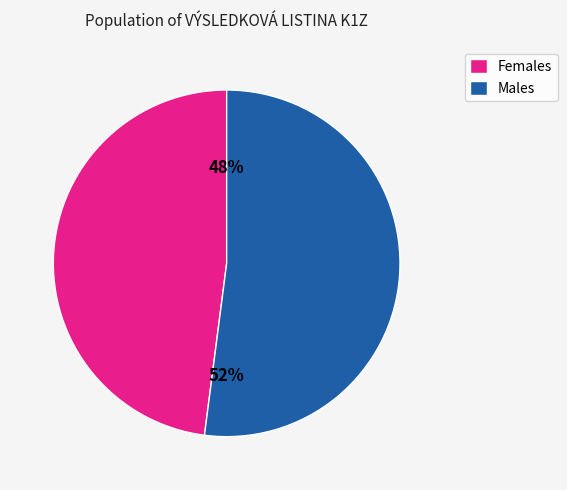

Which has a higher value, Males or Females?

Males